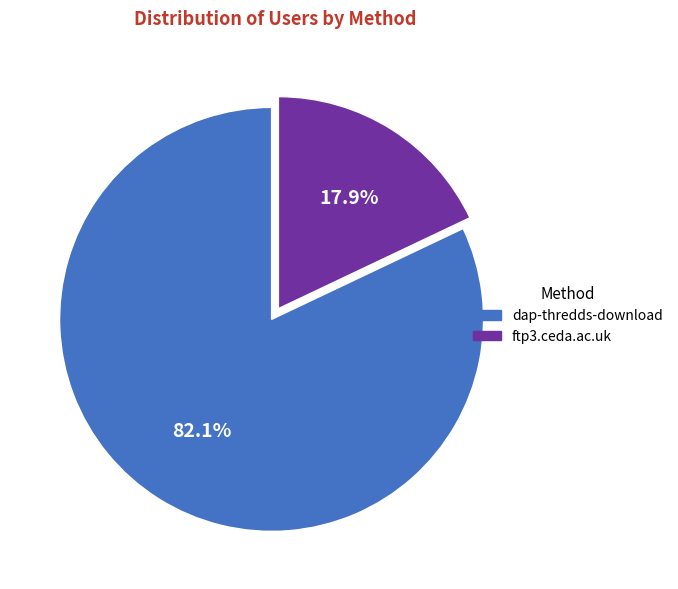

To the nearest percent, what percentage of the pie is dap-thredds-download?

82%